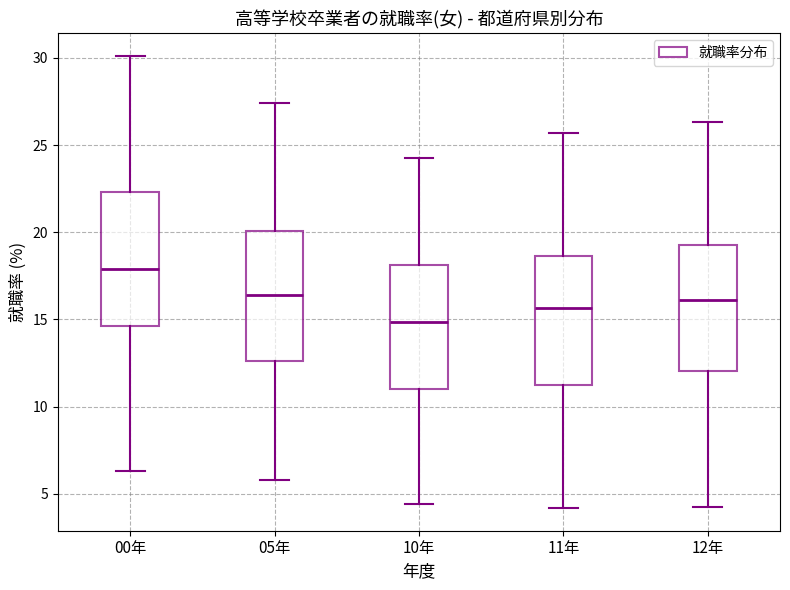

Reading left to right, transcribe this box plot: for each box, give where its median line is, the range the box spans, and where its two whiskers end, as read against the y-axis. The values are not printed on the chart, so give them approximately, as read against the axis.

00年: median 18.0, box 14.5 to 22.5, whiskers 6.5 to 30.0
05年: median 16.5, box 12.5 to 20.0, whiskers 6.0 to 27.5
10年: median 15.0, box 11.0 to 18.0, whiskers 4.5 to 24.5
11年: median 15.5, box 11.0 to 18.5, whiskers 4.0 to 25.5
12年: median 16.0, box 12.0 to 19.5, whiskers 4.0 to 26.5